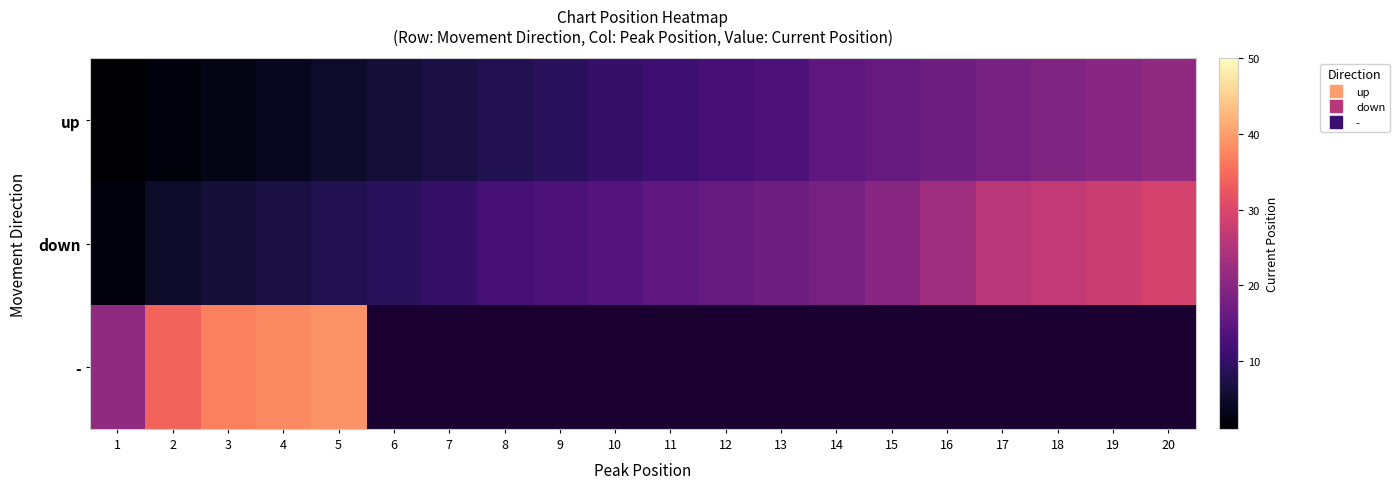

True or false: down has a value of 2.8 at 1.

False